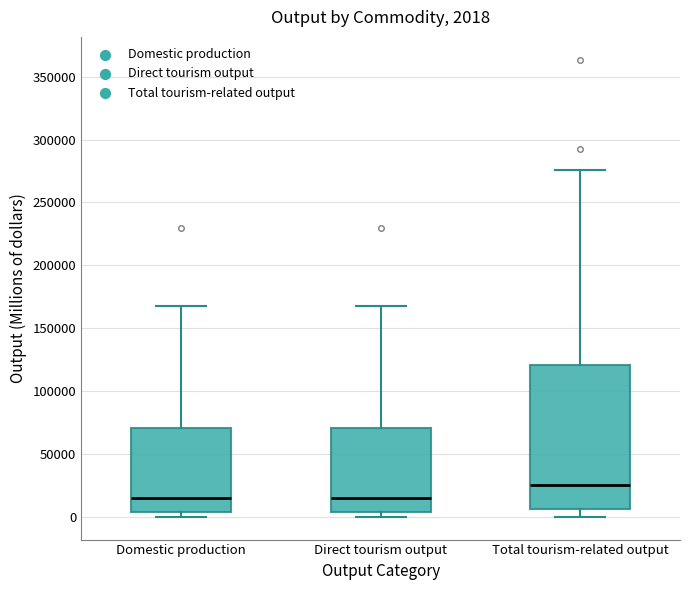

Comparing the boxes themselves (not the whiskers), which one is the tallest?

Total tourism-related output